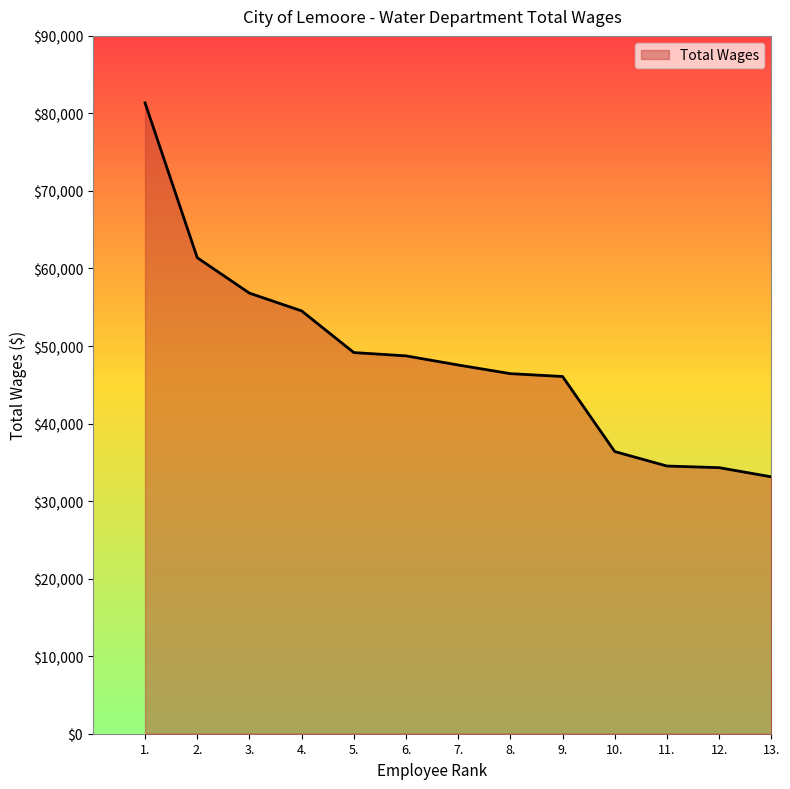

What position from the right is 3.?

11